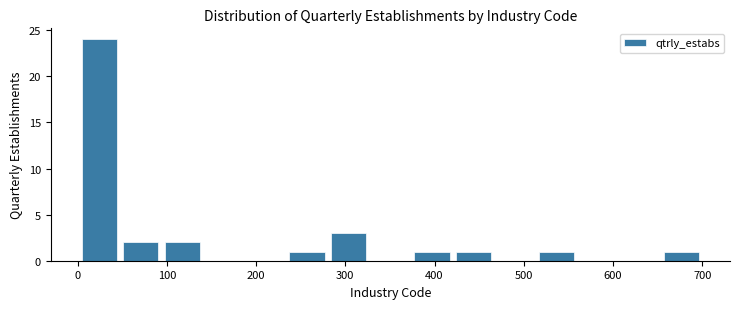

What is the height of the bar covering 370 to 420 on the x-axis? Neither the bar edges nor the heights are printed on the chart, so give them approximately, as read against the axes.

1